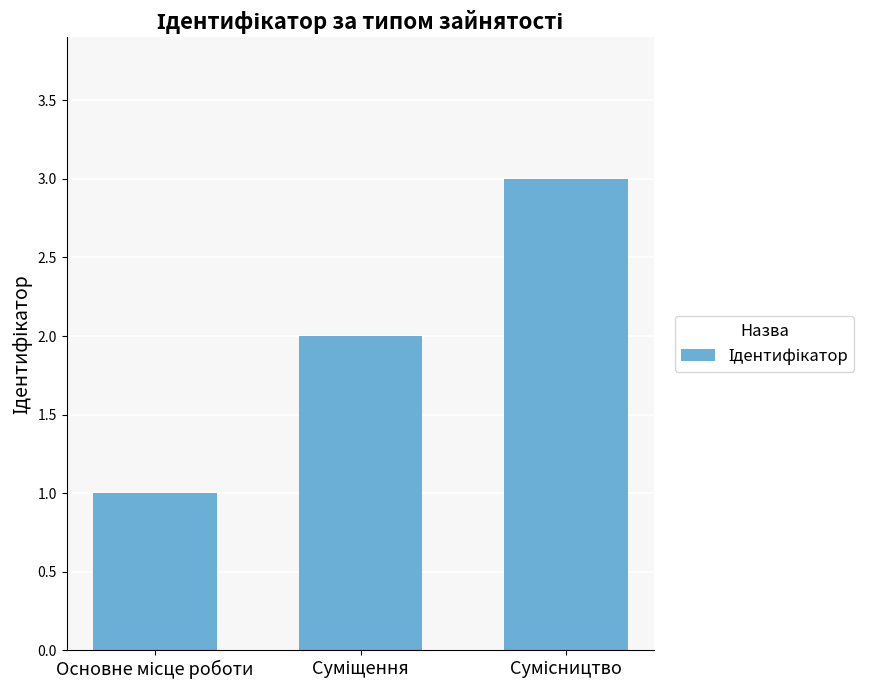

What is the sum of all values?

6